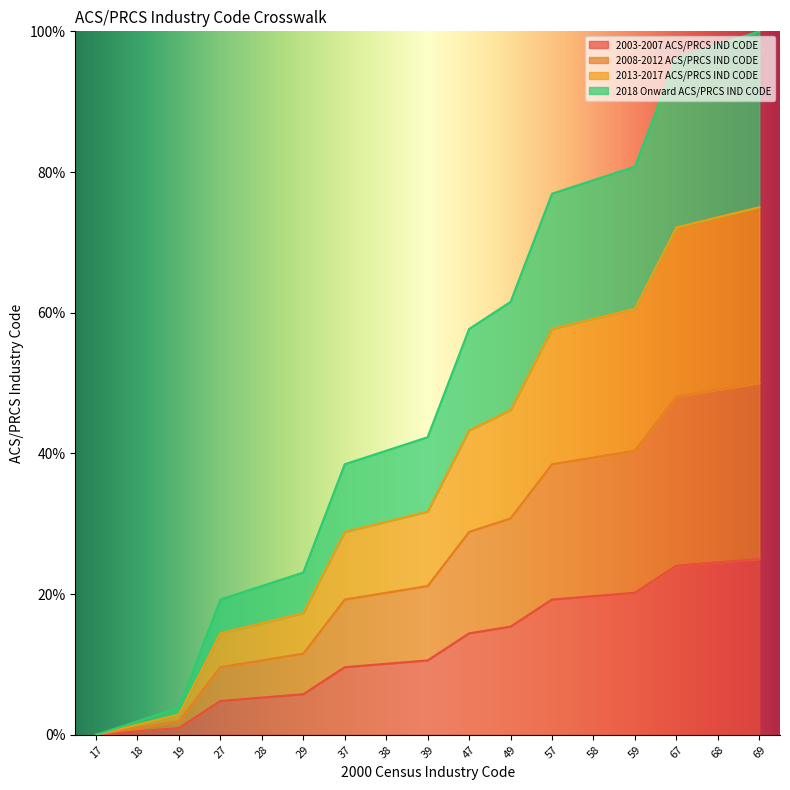

Which series changed the most between 27 and 39?

2018 Onward ACS/PRCS IND CODE